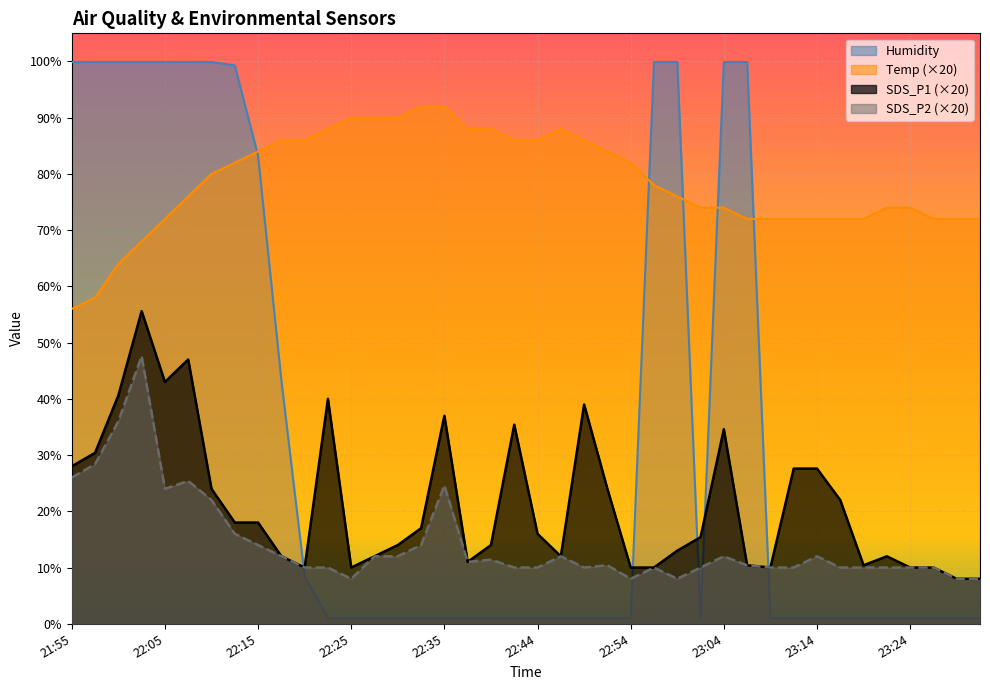

Between 22:10 and 22:52, which series saw the biggest shift?

Humidity